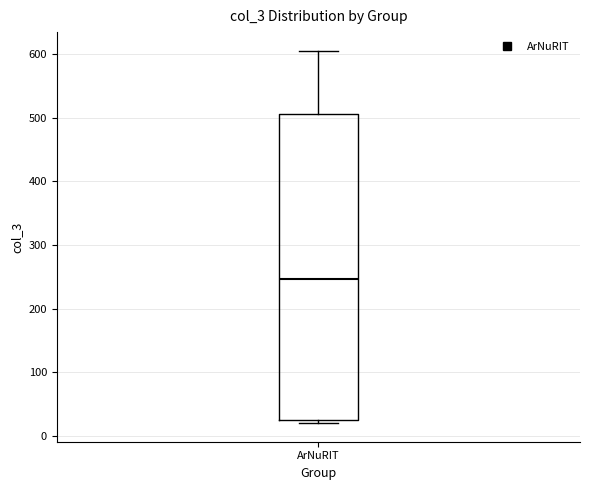

Read this box plot against the y-axis: the position of the median line, the range covered by the box, and the ends of both whiskers. The values are not printed on the chart, so give them approximately, as read against the axis.

median 250, box 30 to 510, whiskers 20 to 610